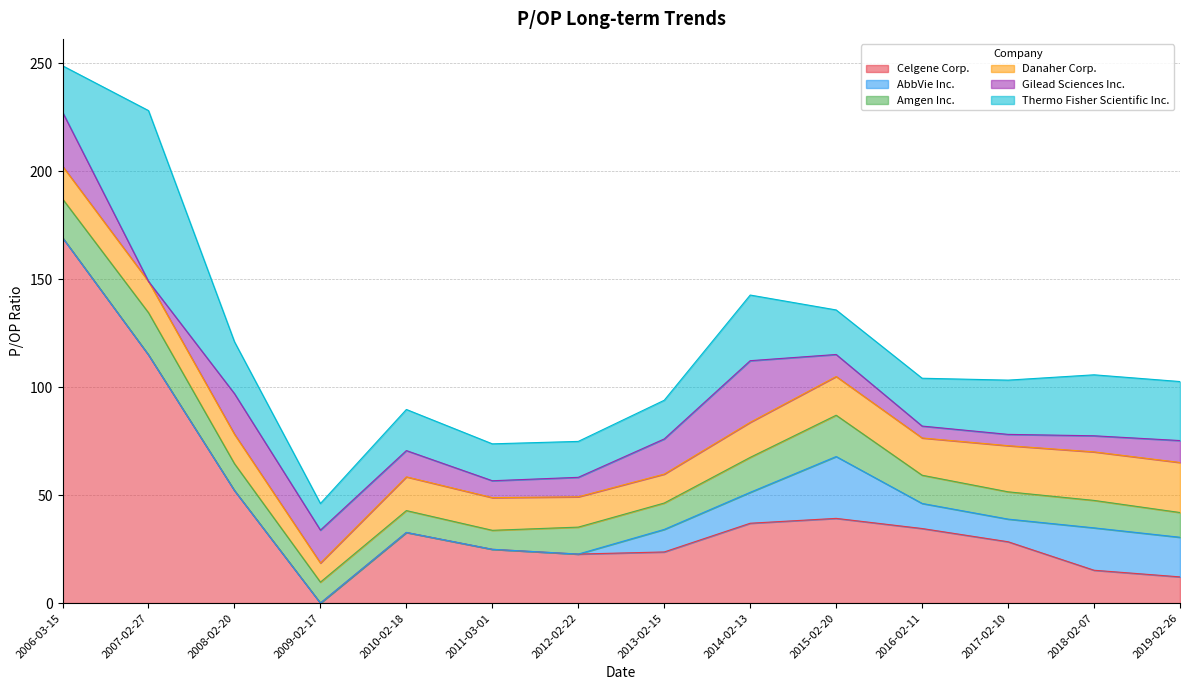

Which series changed the most between 2009-02-17 and 2013-02-15?

Celgene Corp.